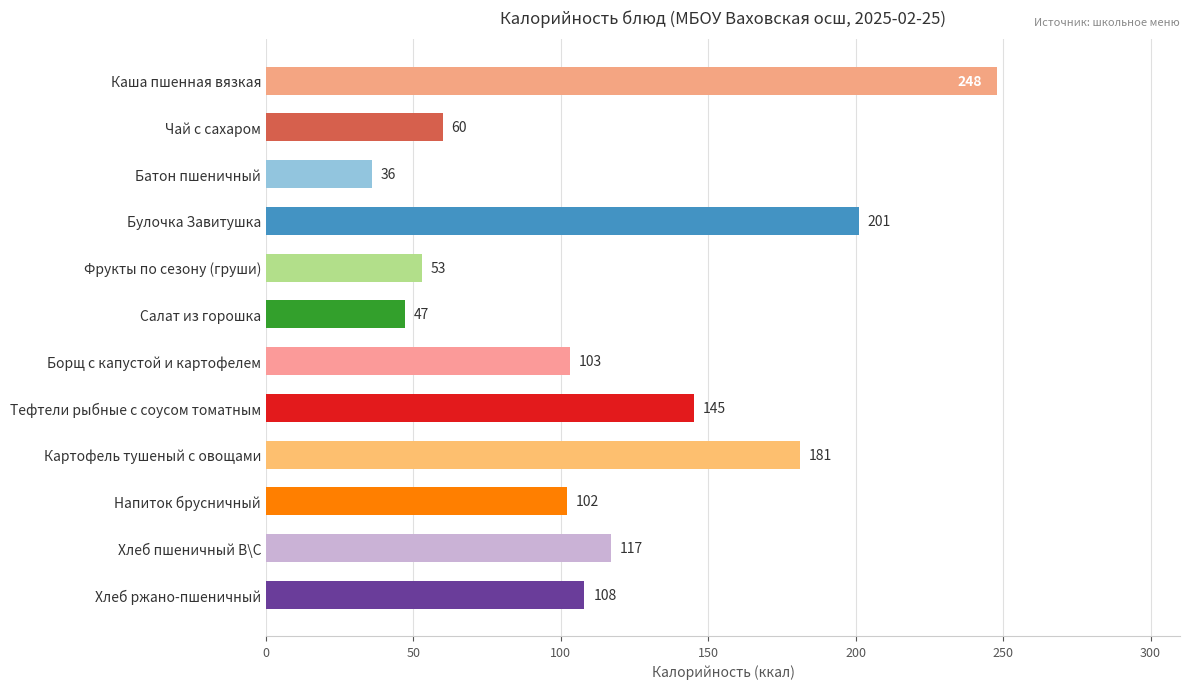

Where is the data nearest to the value 142?

Тефтели рыбные с соусом томатным